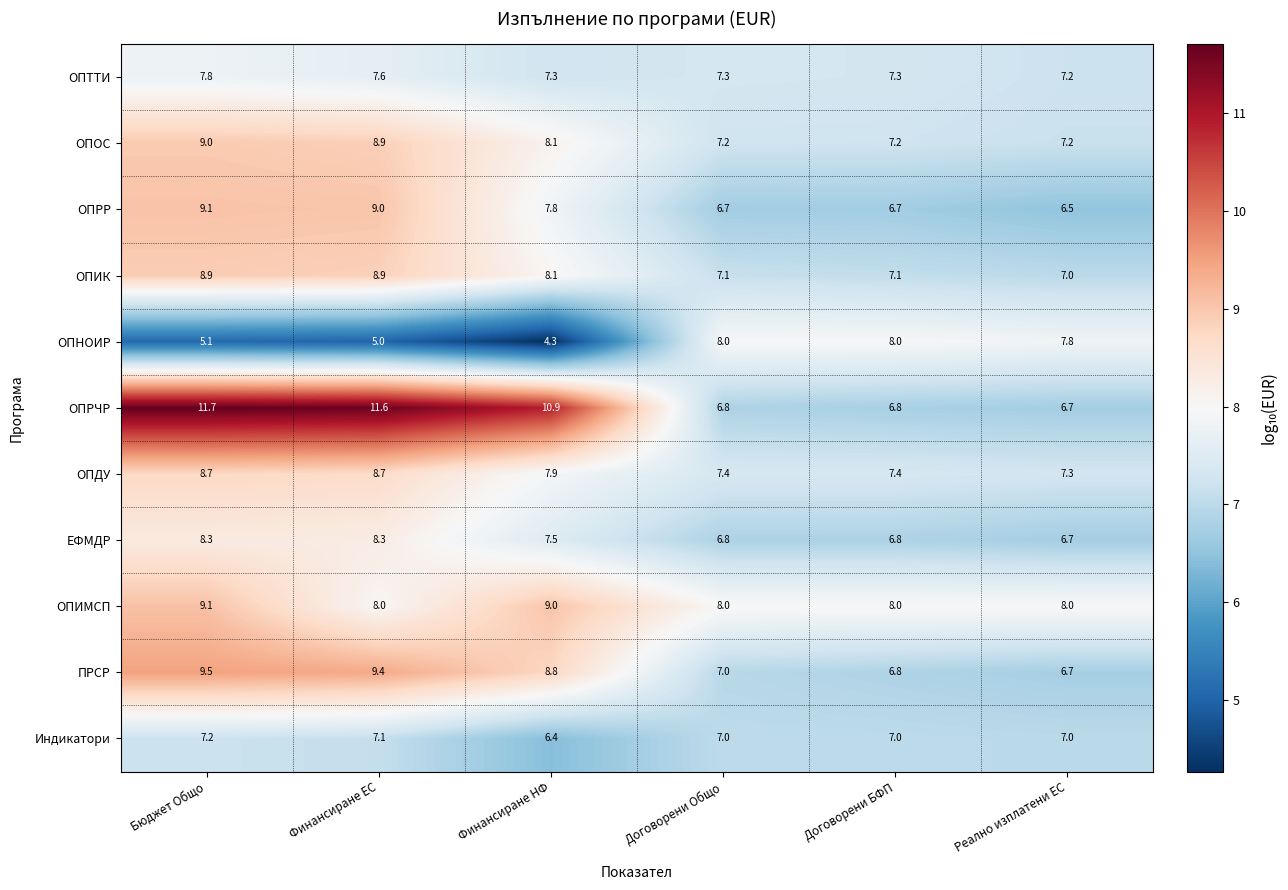

Is it true that ОПИК equals 8.9 at Финансиране ЕС?

True